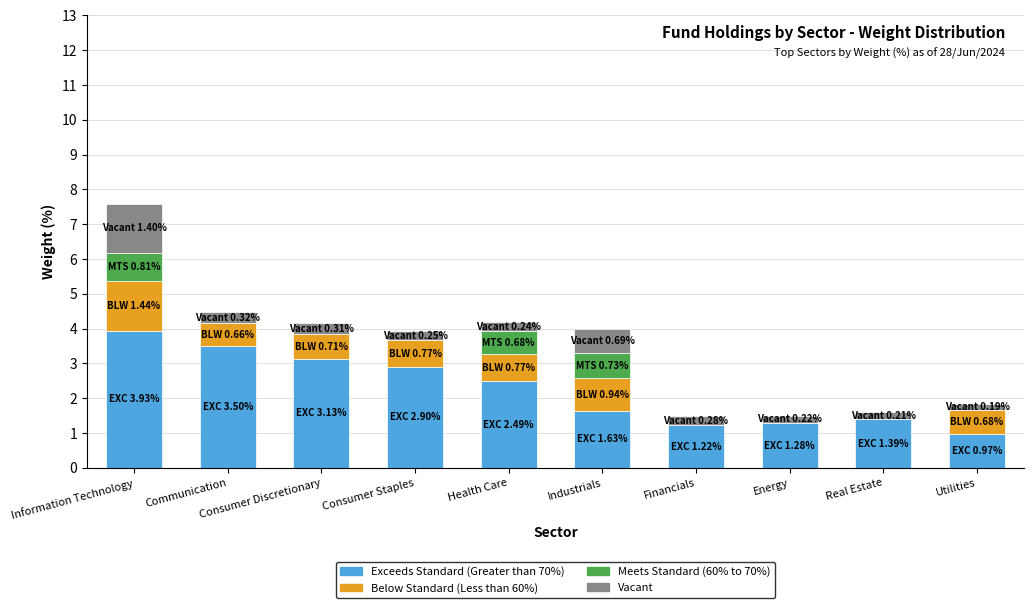

At which category is the sum across all series the highest?

Information Technology